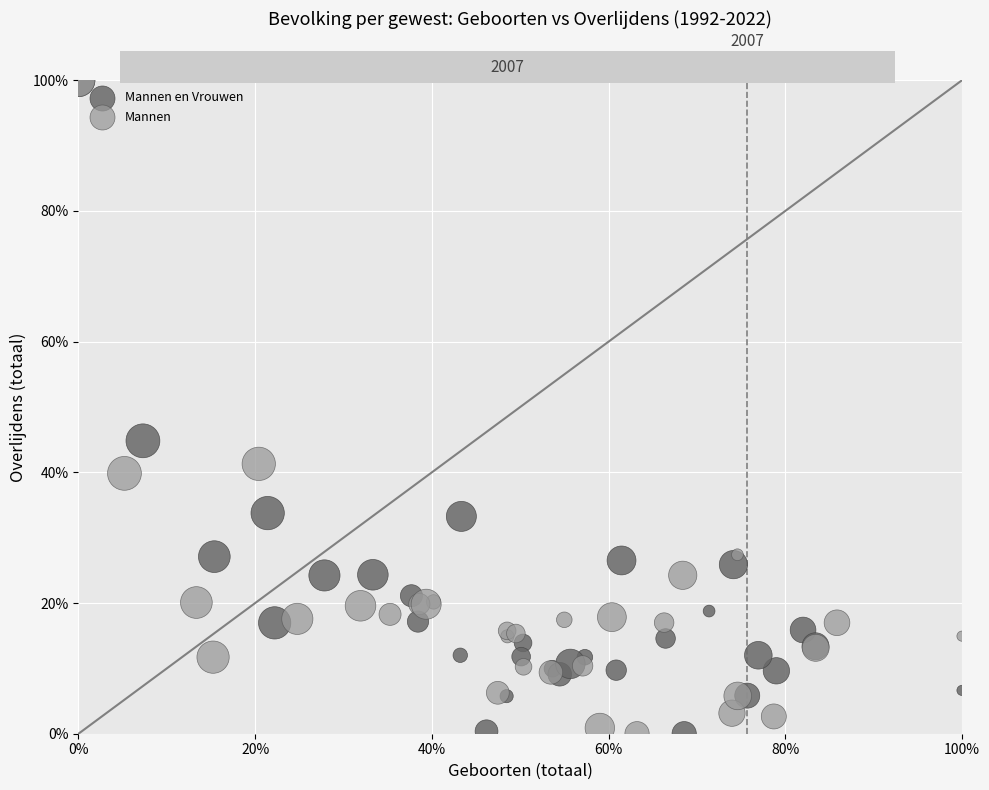

What are all the series names shown in the legend?

Mannen en Vrouwen, Mannen